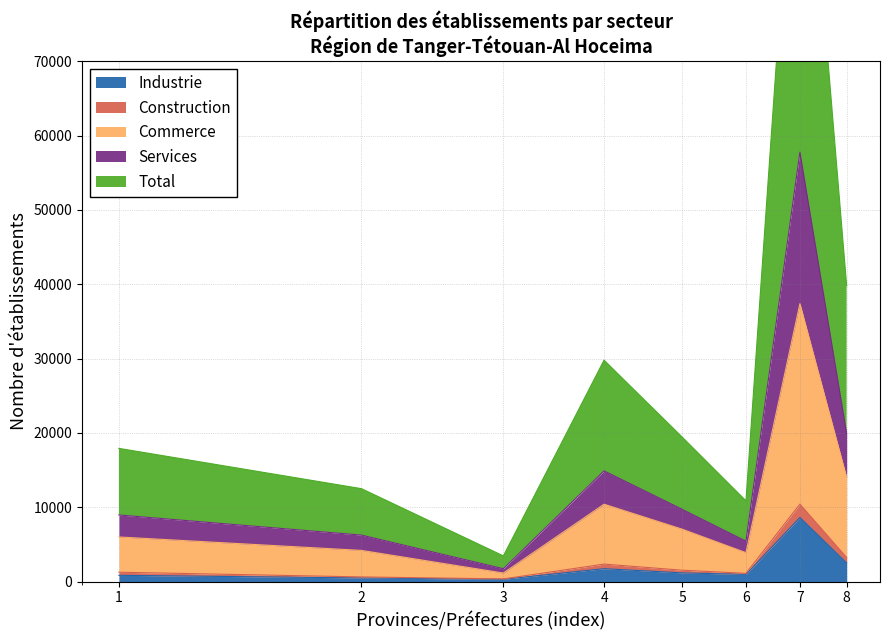

The Commerce series shows 5433 at 6. True or false?

True